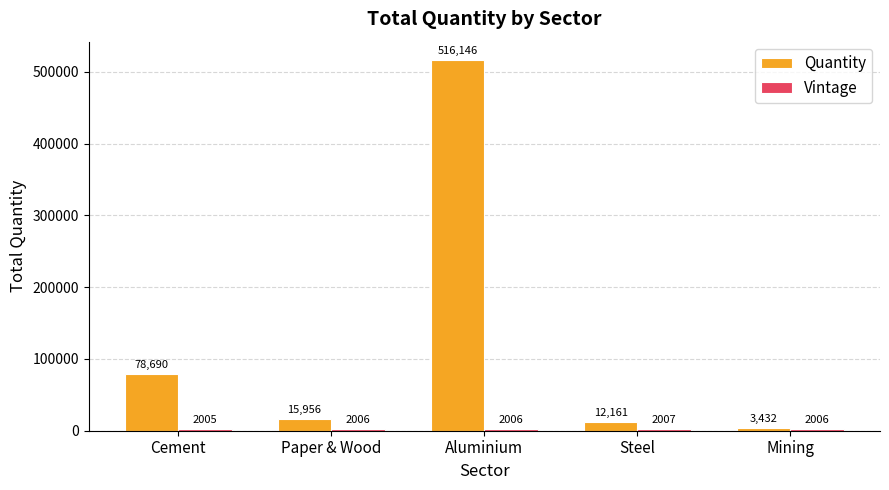

What is the total value across all series at Paper & Wood?

17962